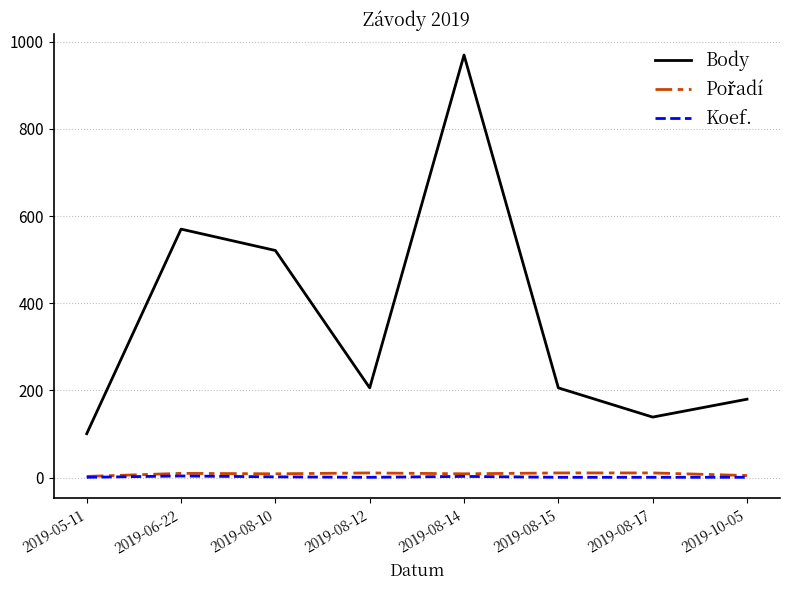

At how many categories does at least one series exceed 760?

1